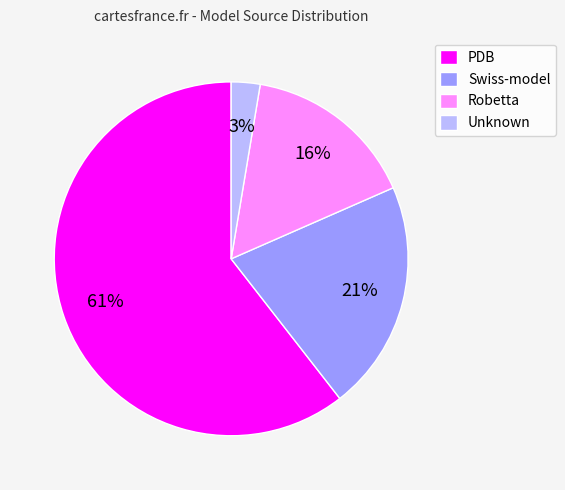

Which category has the biggest portion of the pie?

PDB